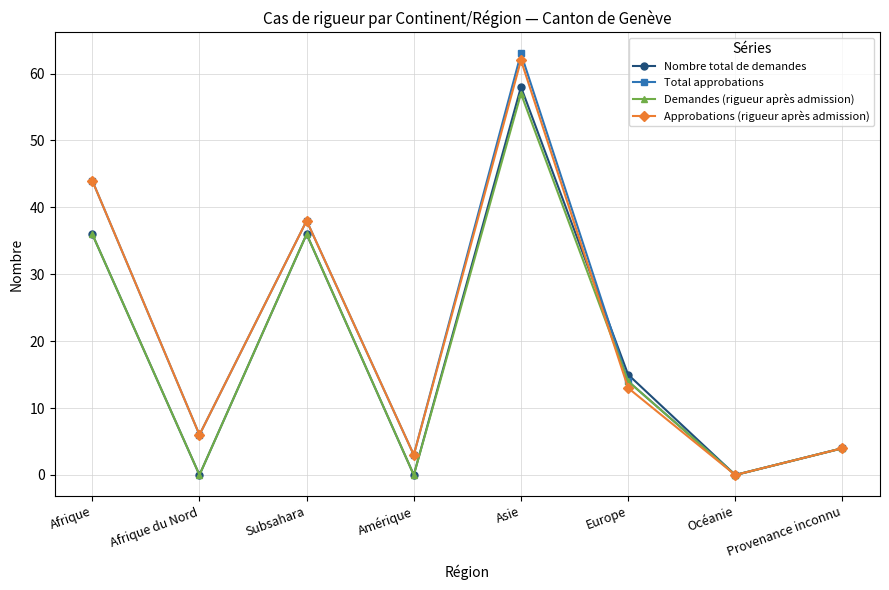

How many lines are shown in the chart?

4